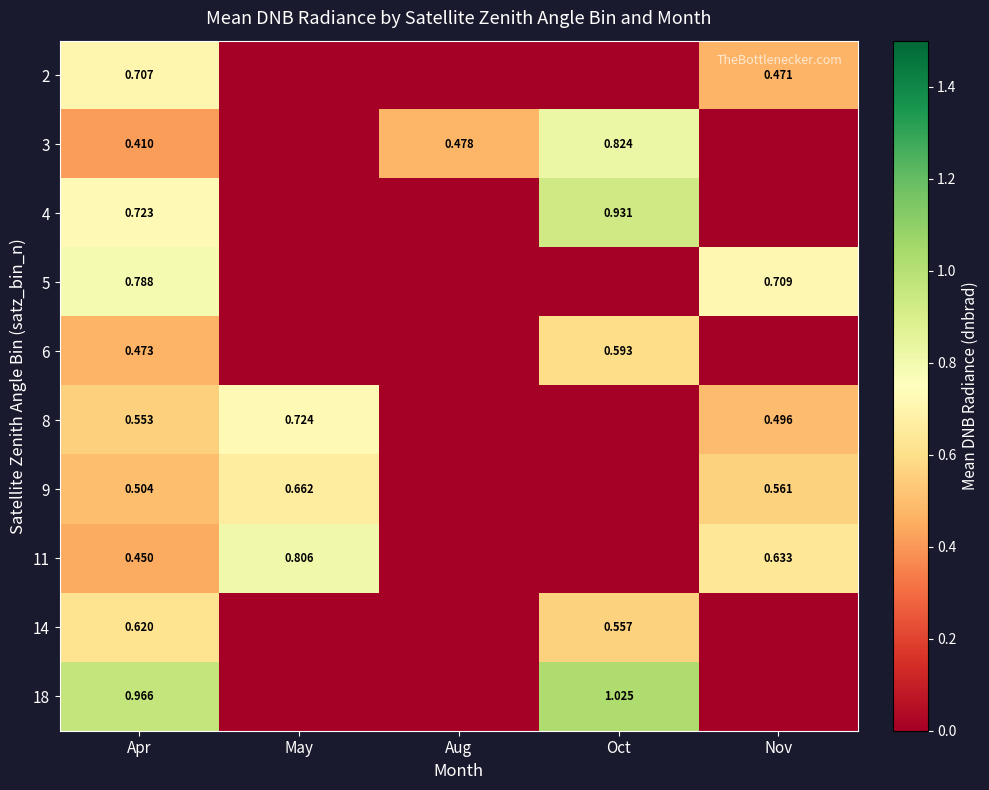

Rank the series by their maximum value, from lowest to highest.

6, 14, 9, 2, 8, 5, 11, 3, 4, 18